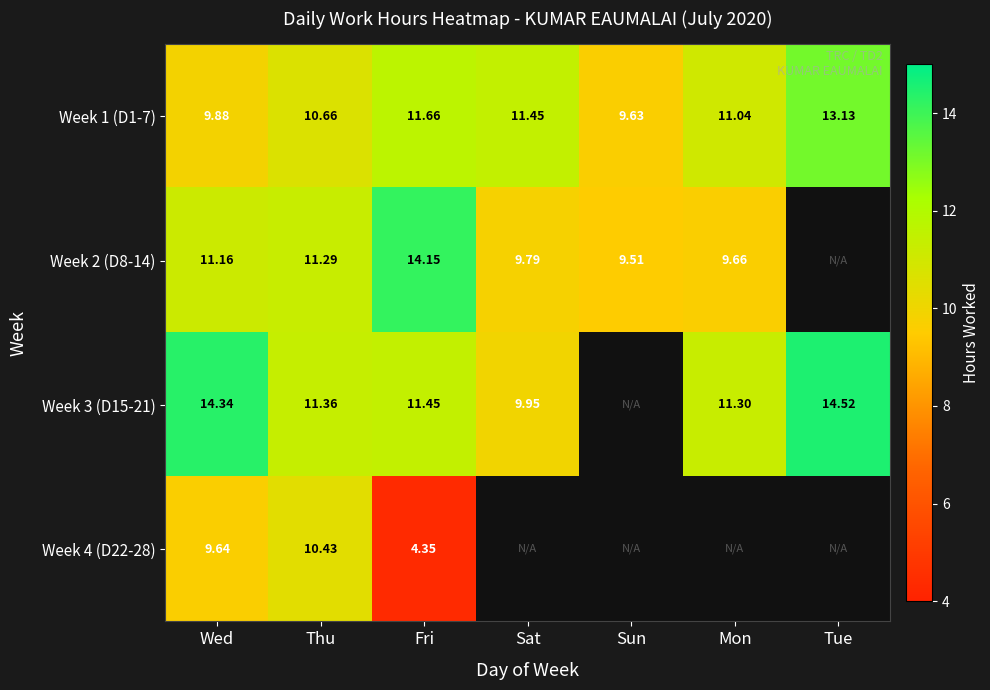

True or false: Week 2 (D8-14) has a value of 14.2 at Fri.

True